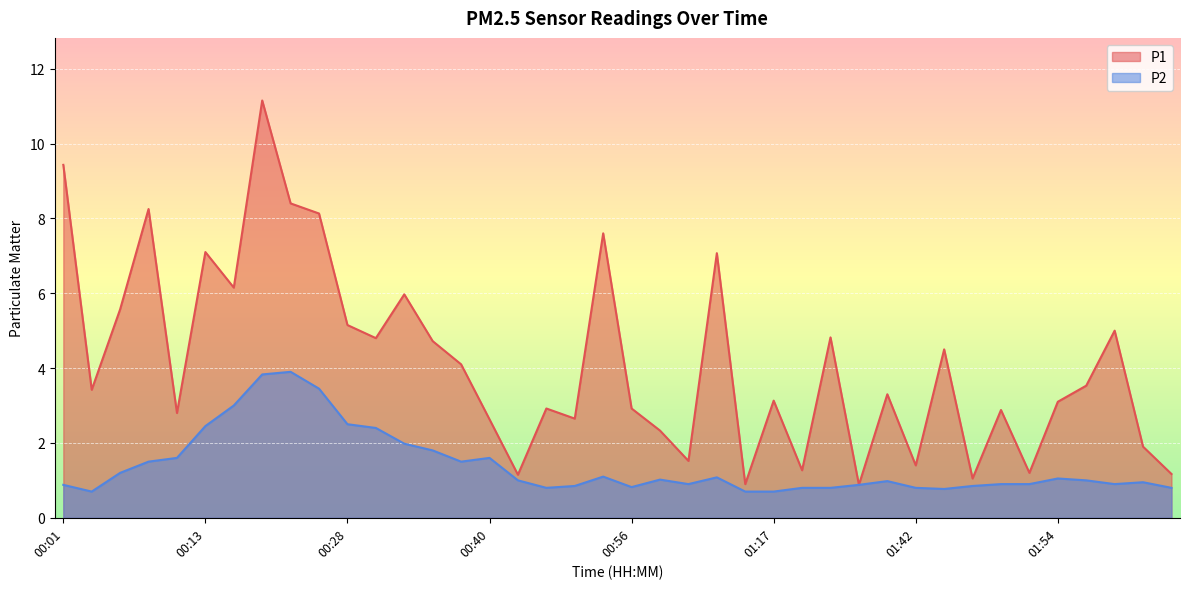

True or false: P1 has more than 0 interior local peaks.

True